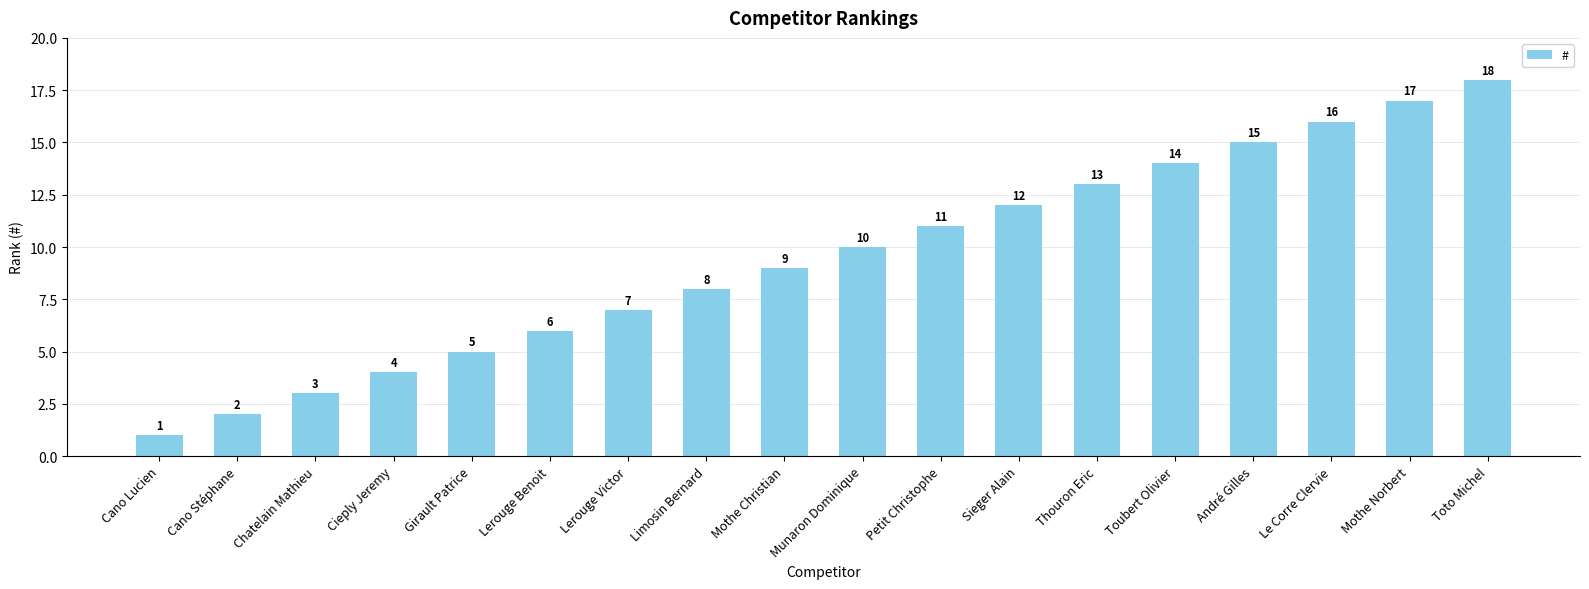

At which label is the value closest to 9?

Mothe Christian